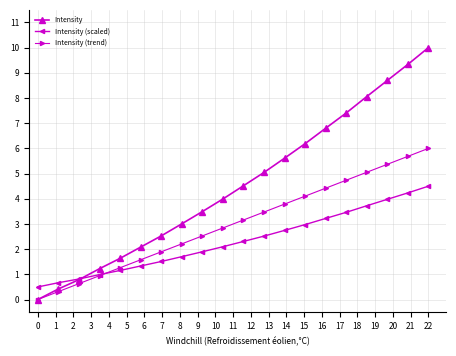

What is the average value of the Intensity (trend) series?

3.0